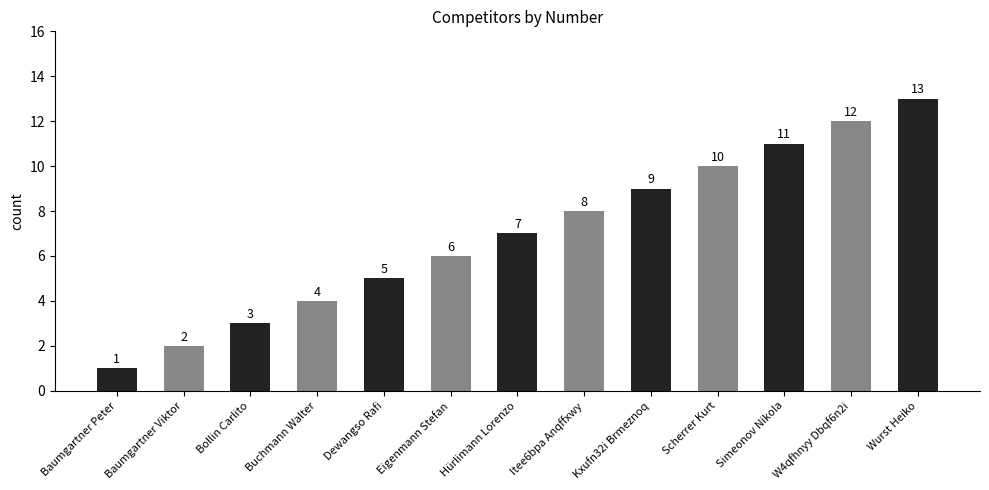

Reading left to right, transcribe all the data shown in this chart.

Baumgartner Peter=1	Baumgartner Viktor=2	Bollin Carlito=3	Buchmann Walter=4	Dewangso Rafi=5	Eigenmann Stefan=6	Hürlimann Lorenzo=7	Itee6bpa Anqffxwy=8	Kxufn32i Brmeznoq=9	Scherrer Kurt=10	Simeonov Nikola=11	W4qfhnyy Dbqf6n2i=12	Wurst Heiko=13